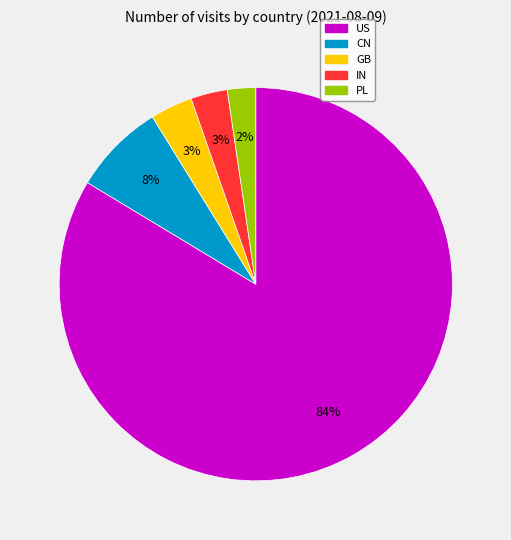

To the nearest percent, what is the average slice percentage?

20%